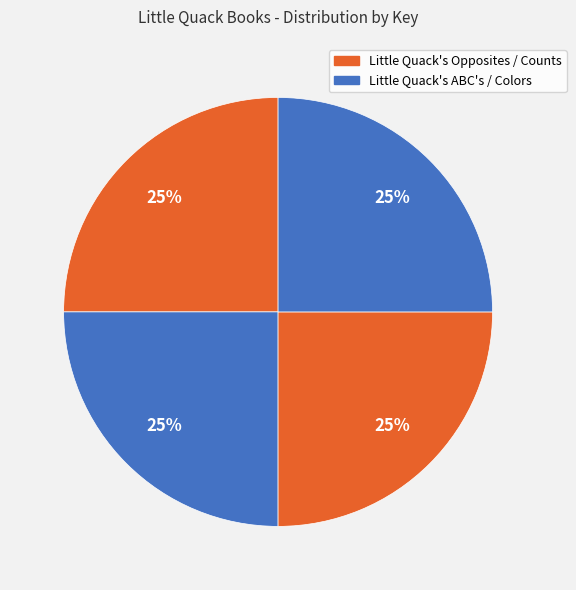

Count the number of slices in the pie.

4